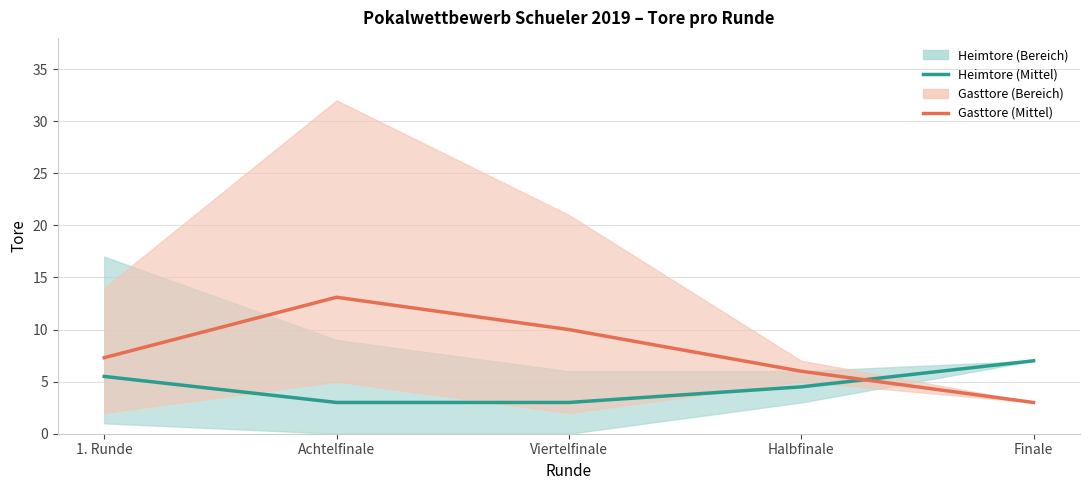

Reading left to right, extract all data points from this chart.

Heimtore (Mittel): 5.5	3.0	3.0	4.5	7.0
Gasttore (Mittel): 7.3	13.1	10.0	6.0	3.0